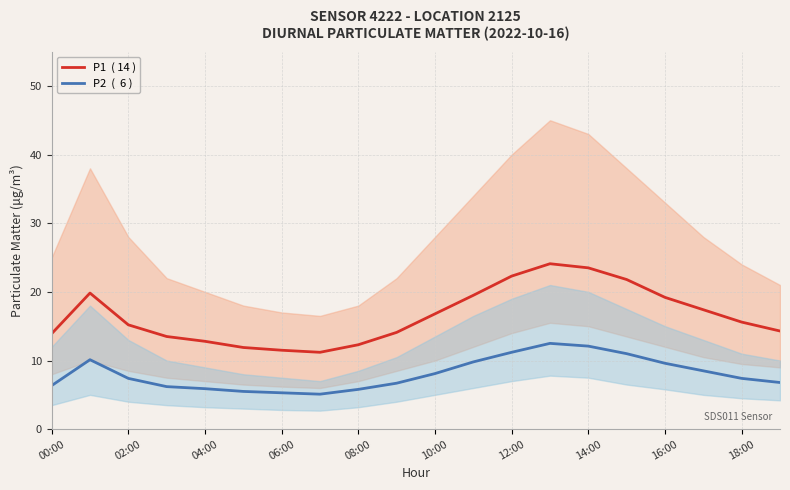

What is the difference between the maximum and second lowest values in the P1  ( 14 ) series?

12.6